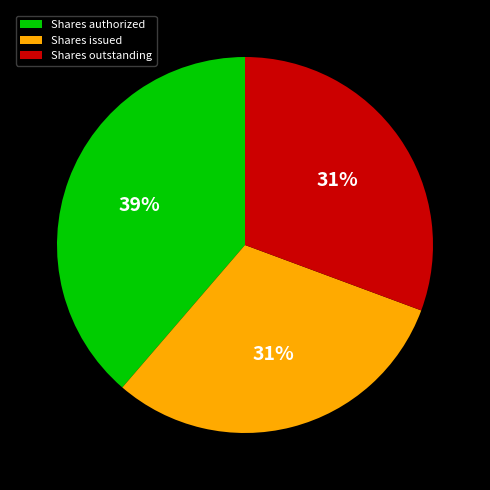

Which category has the biggest portion of the pie?

Shares authorized